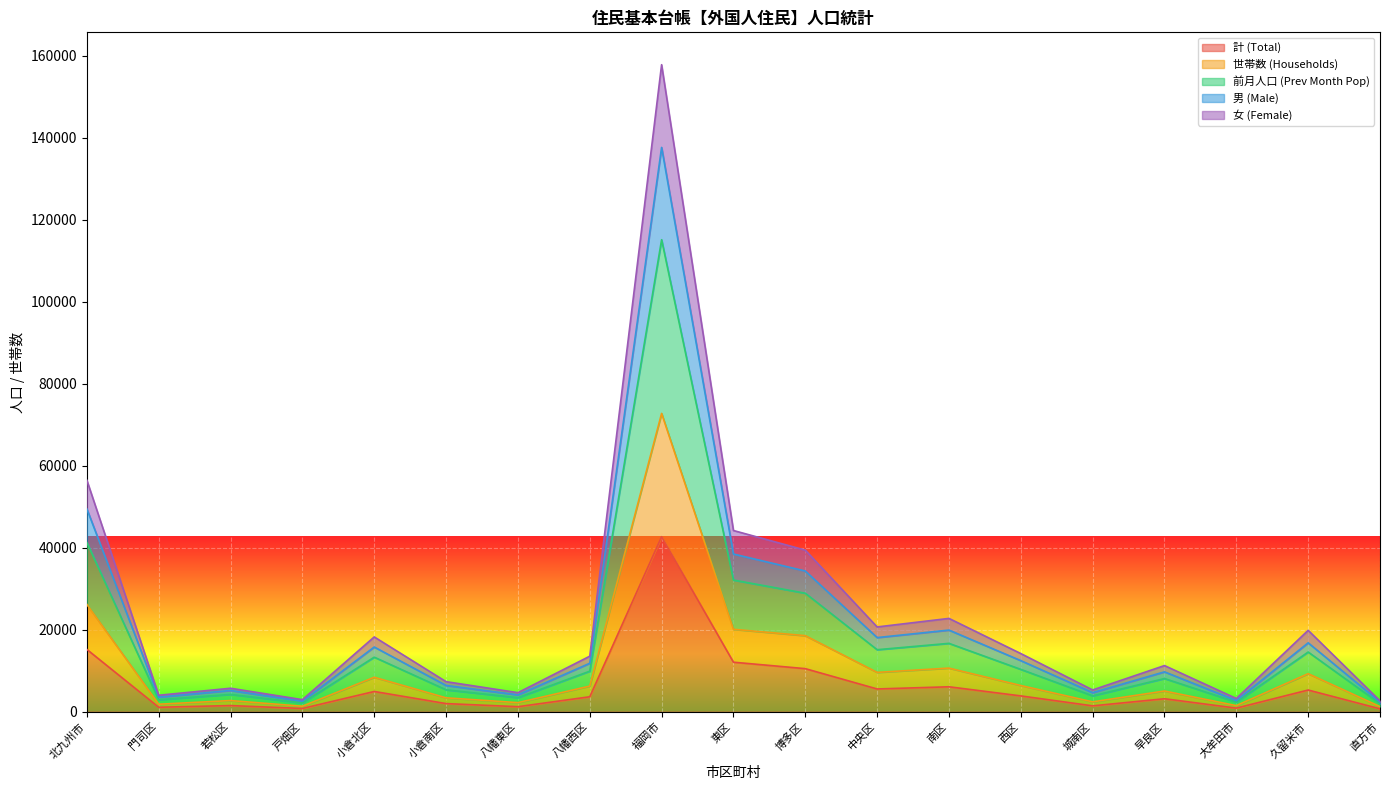

Does the chart display data point markers on the line(s)?

No